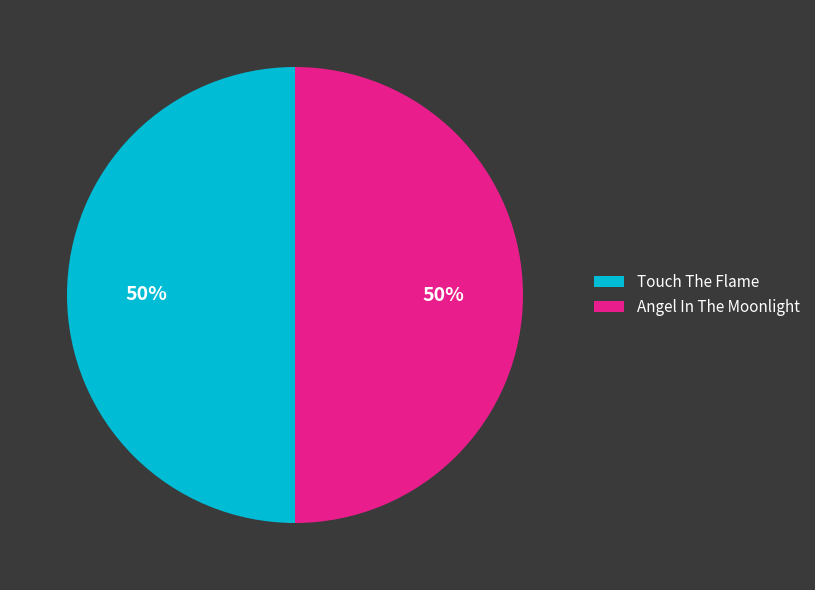

To the nearest percent, what is the average slice percentage?

50%